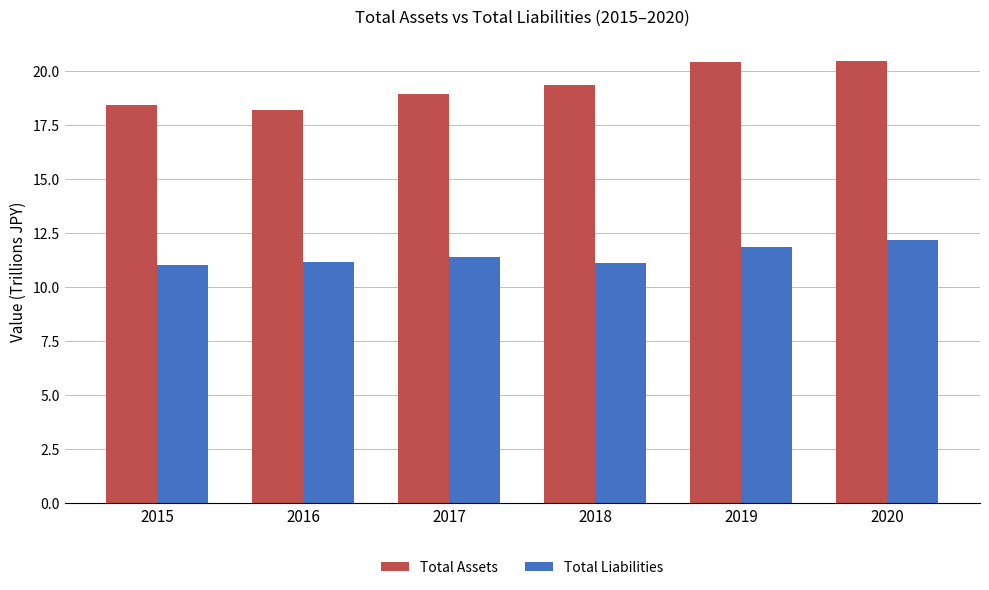

At 2020, list the series in order from smallest to largest.

Total Liabilities, Total Assets